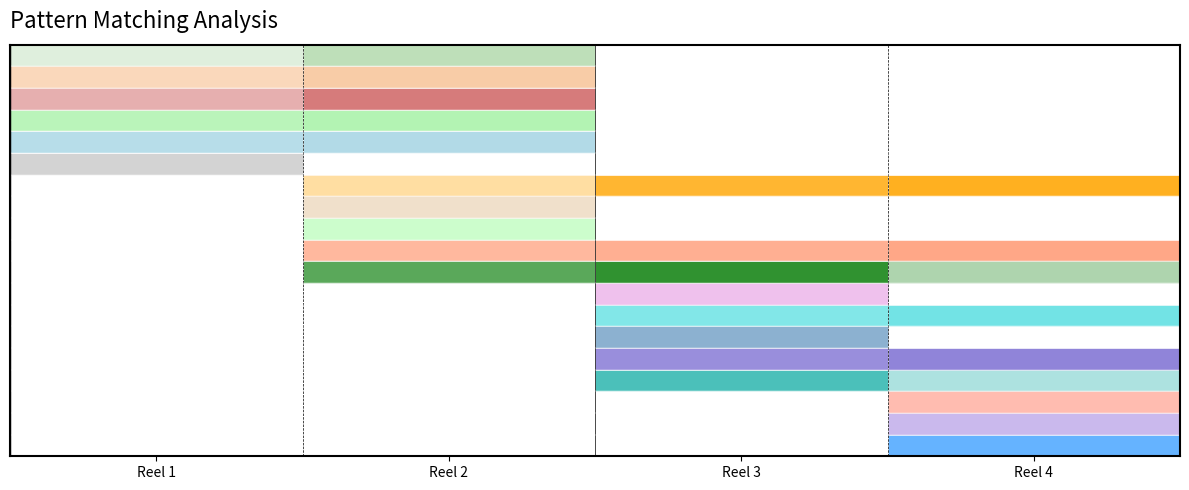

Rank the series by their maximum value, from lowest to highest.

Clothing, Domestic Animals, Social Relations, Vegetables, Personal Characteristics, Illness and Death, Wild Animals, Weather, Family, Food and Cooking, Body Parts, Names, Titles and Occupations, Trees and Shrubs, Religion, Topography, Vehicles, Dwellings, The Farm, Containers and Utensils